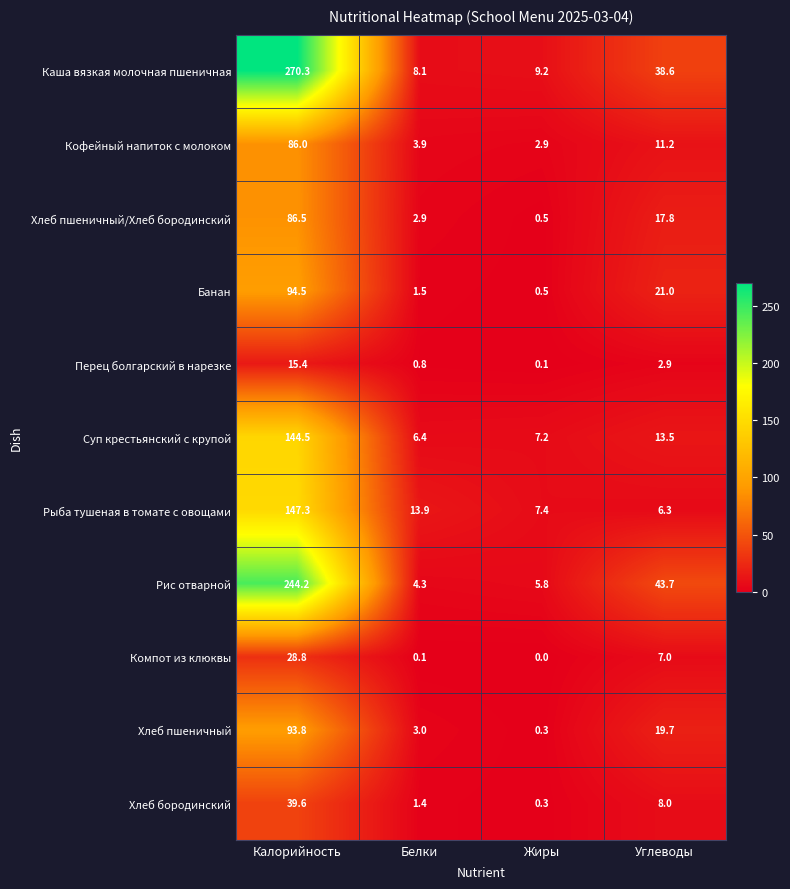

At which label does Рыба тушеная в томате с овощами first exceed 13?

Калорийность